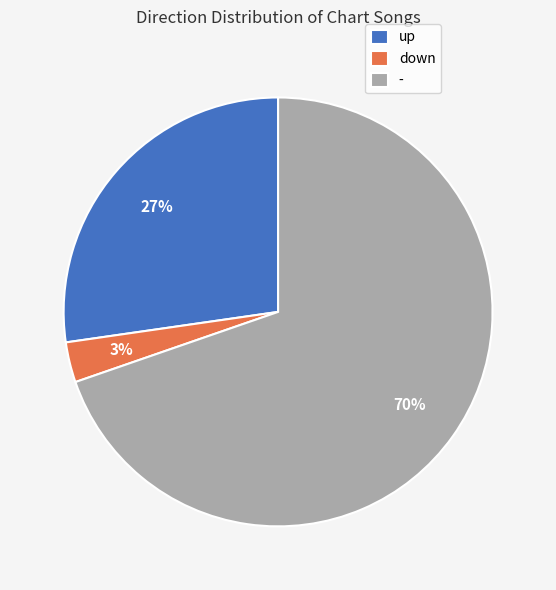

Which category has the smallest portion of the pie?

down